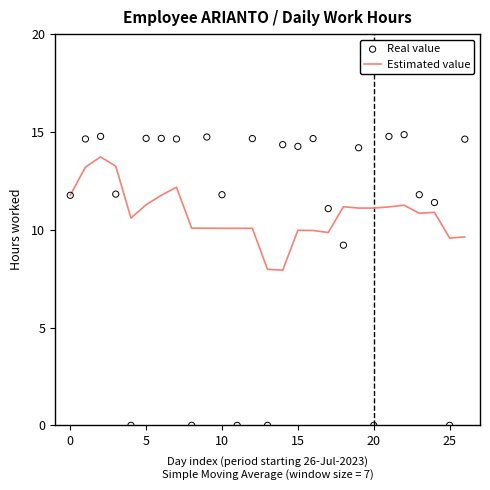

Which series has the largest Y range (max minus min)?

Real value